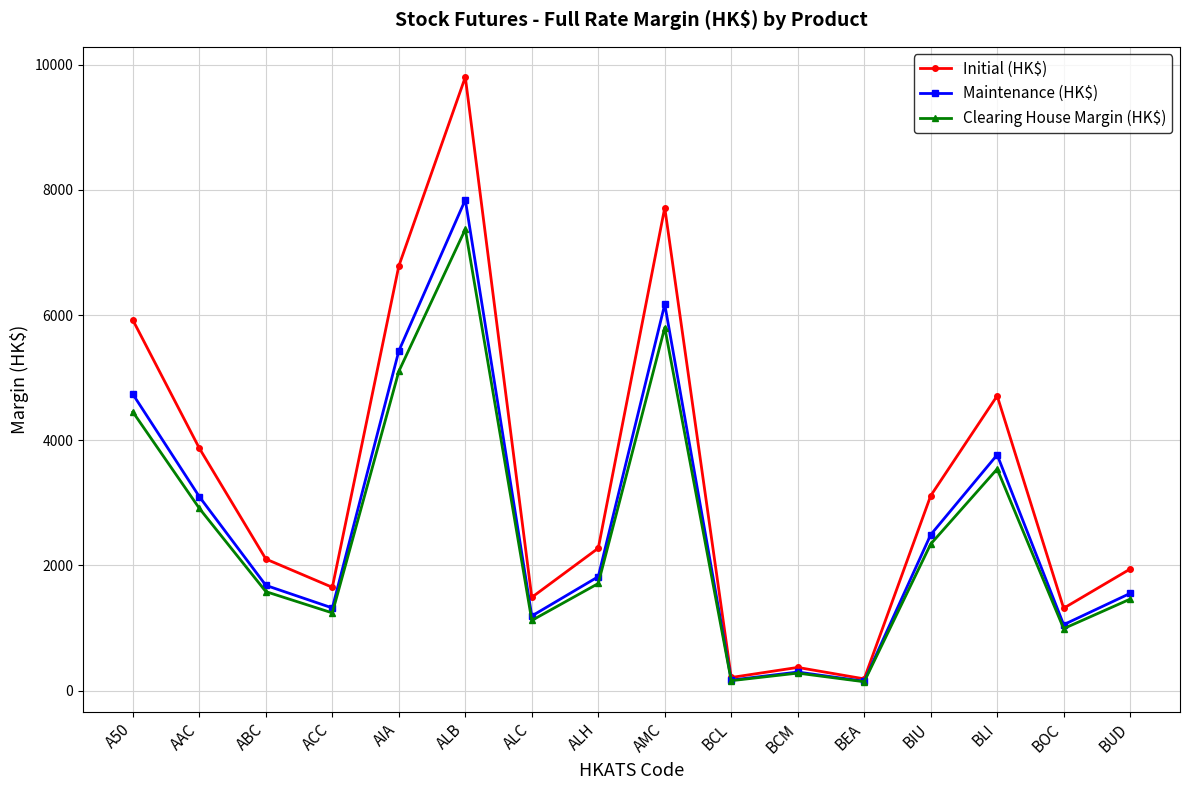

True or false: Maintenance (HK$) has more than 2 interior local peaks.

True